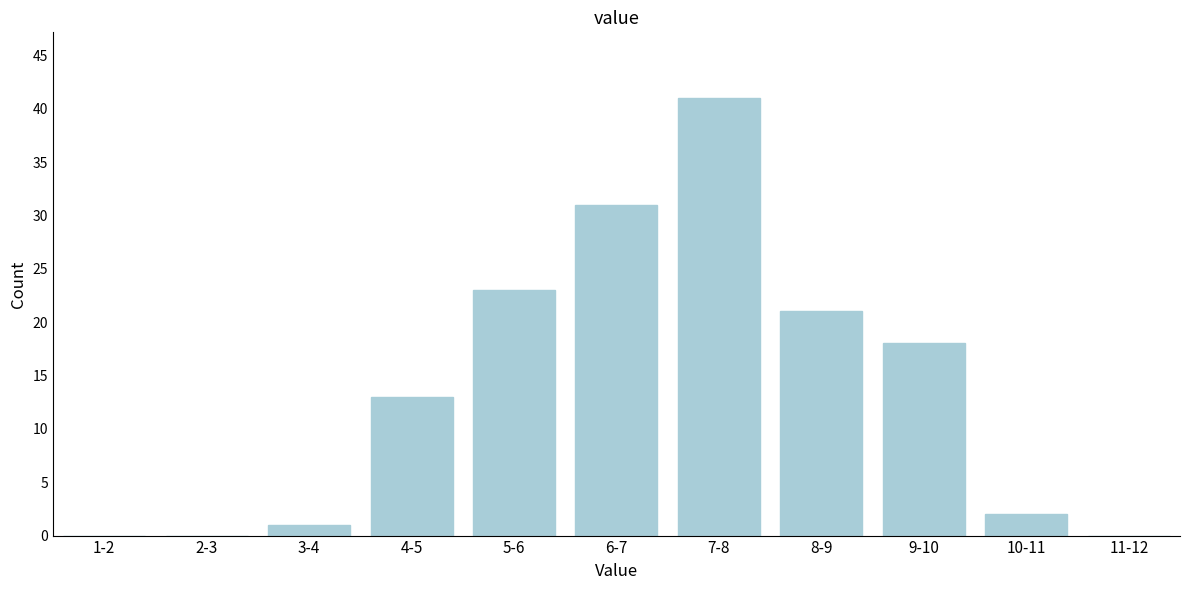

Reading right to left, list all the values displayed in this chart.

11-12=0	10-11=2	9-10=18	8-9=21	7-8=41	6-7=31	5-6=23	4-5=13	3-4=1	2-3=0	1-2=0